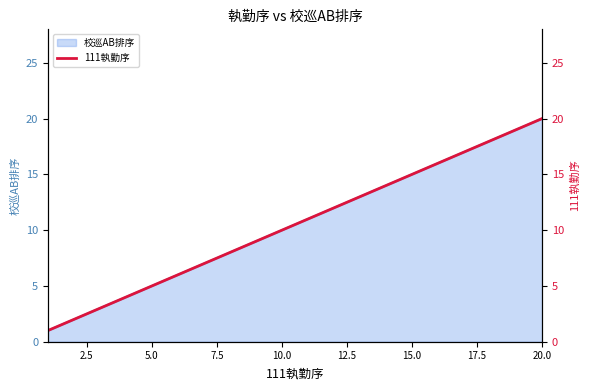

What is the sum of all values?

210